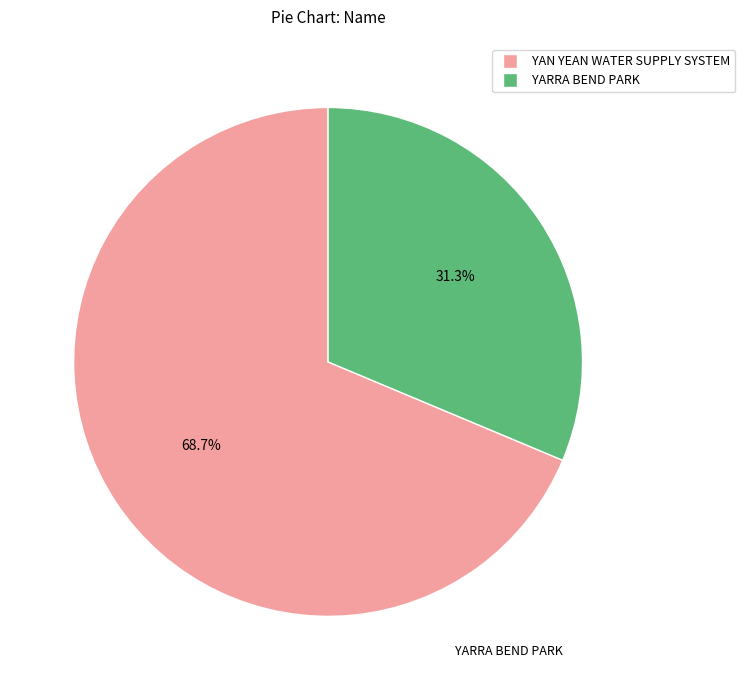

Between YARRA BEND PARK and YAN YEAN WATER SUPPLY SYSTEM, which is larger?

YAN YEAN WATER SUPPLY SYSTEM